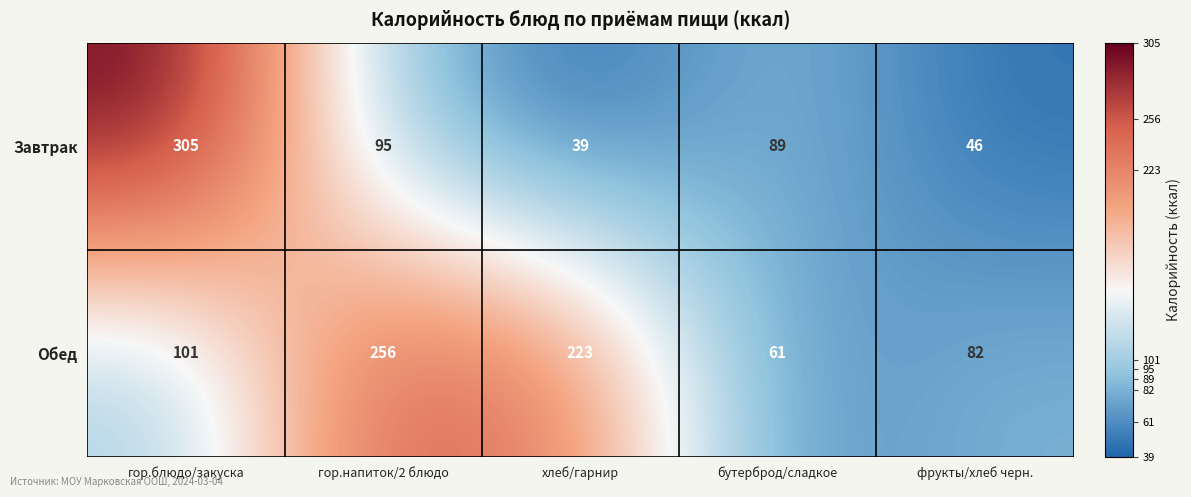

Is it true that Завтрак equals 95 at гор.напиток/2 блюдо?

True